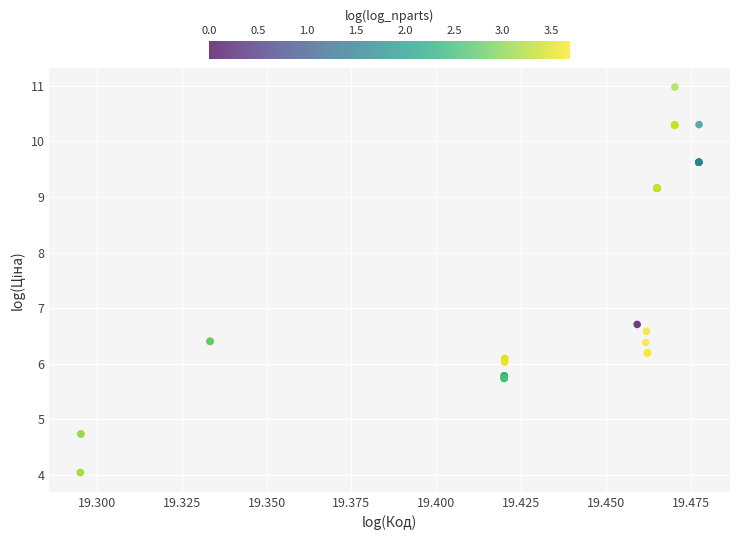

What Y value in the scatter plot is closest to 7?

6.7